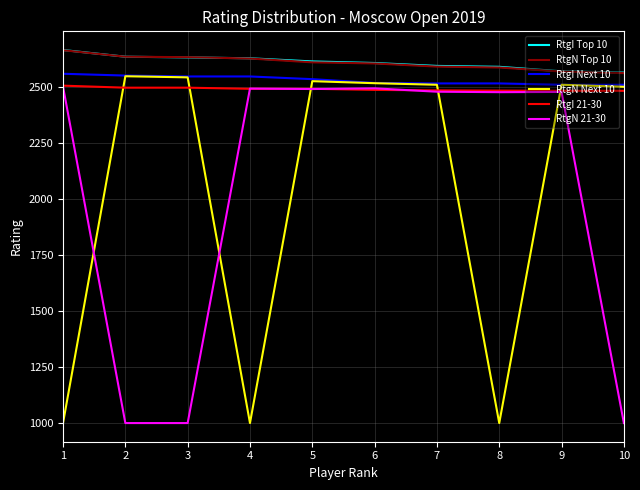

What are all the series names shown in the legend?

RtgI Top 10, RtgN Top 10, RtgI Next 10, RtgN Next 10, RtgI 21-30, RtgN 21-30